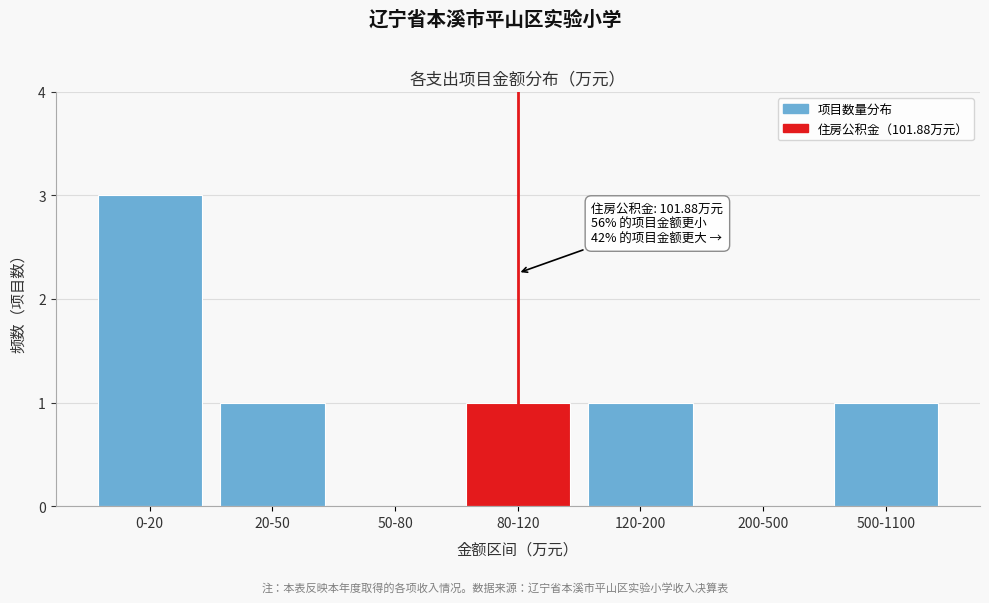

Reading left to right, list all the values displayed in this chart.

0-20=3	20-50=1	50-80=0	80-120=1	120-200=1	200-500=0	500-1100=1